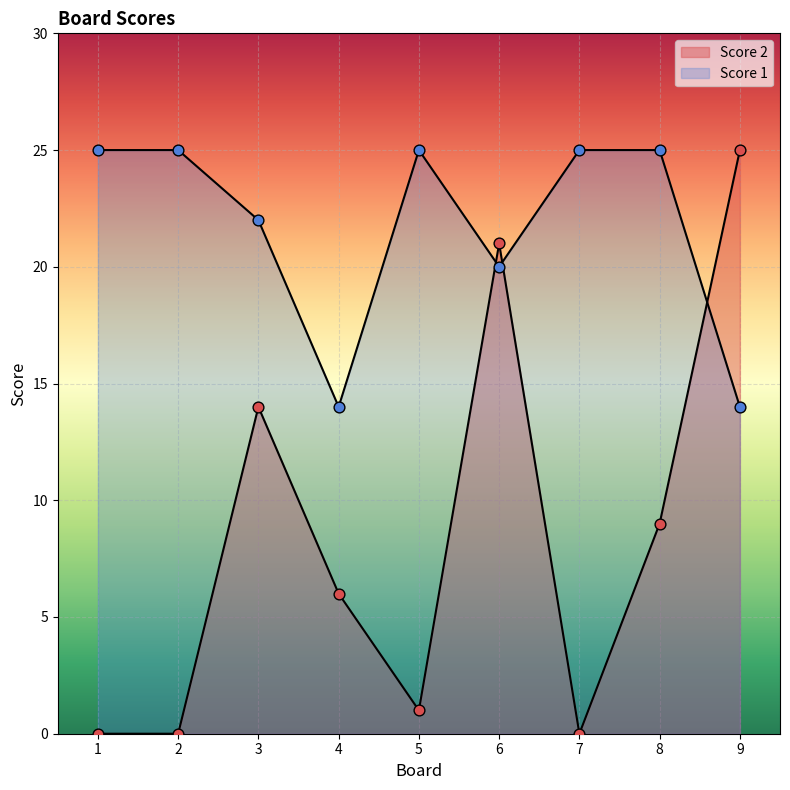

Which series reaches the maximum Y coordinate?

Score 2